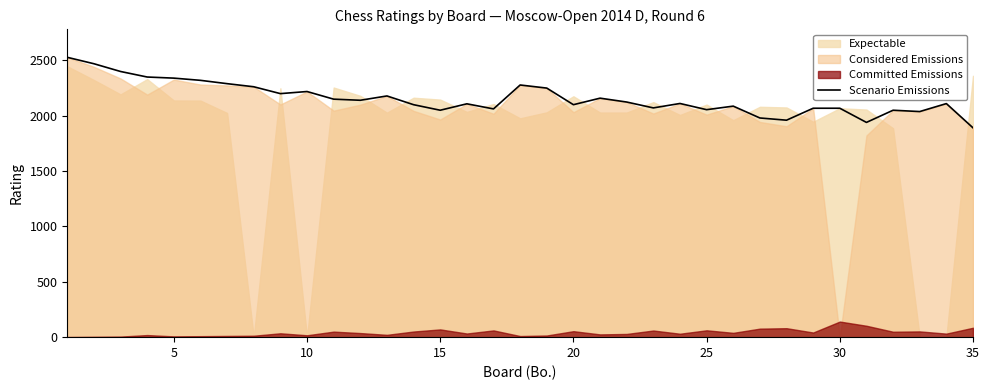

What is the maximum value shown in the chart?

2528